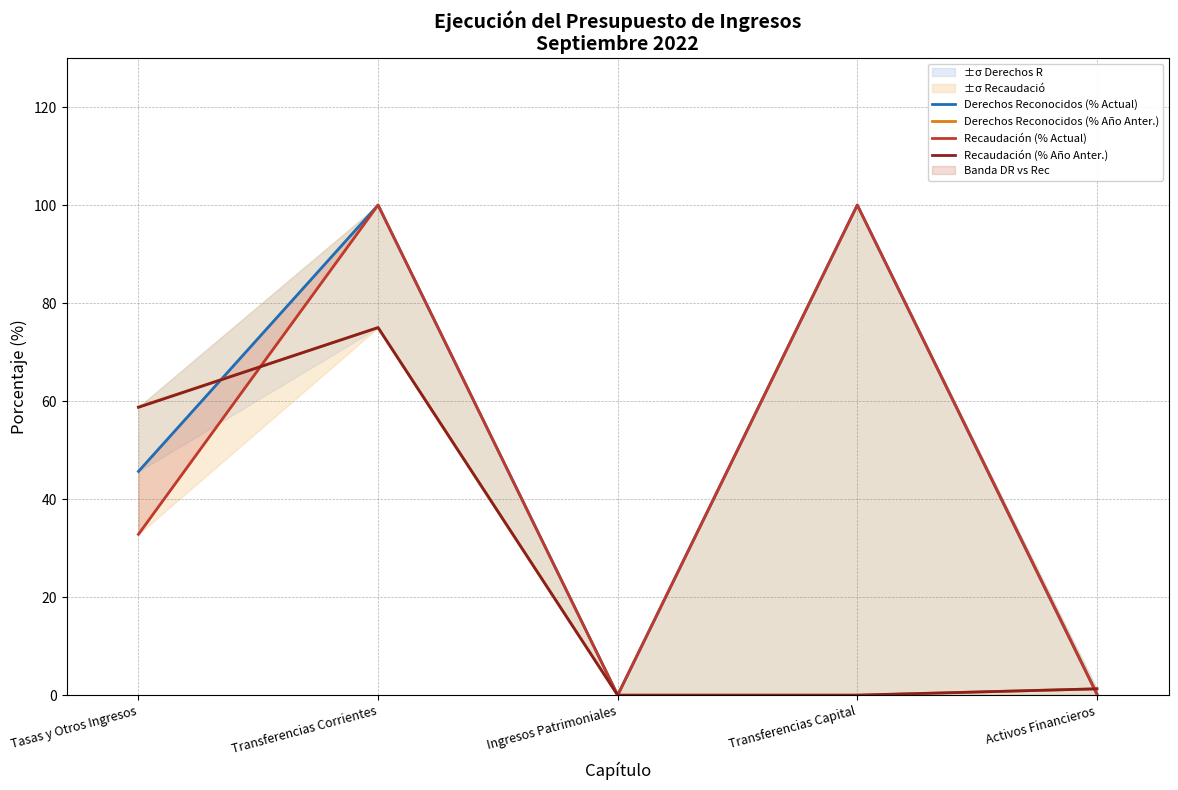

How many lines are shown in the chart?

4